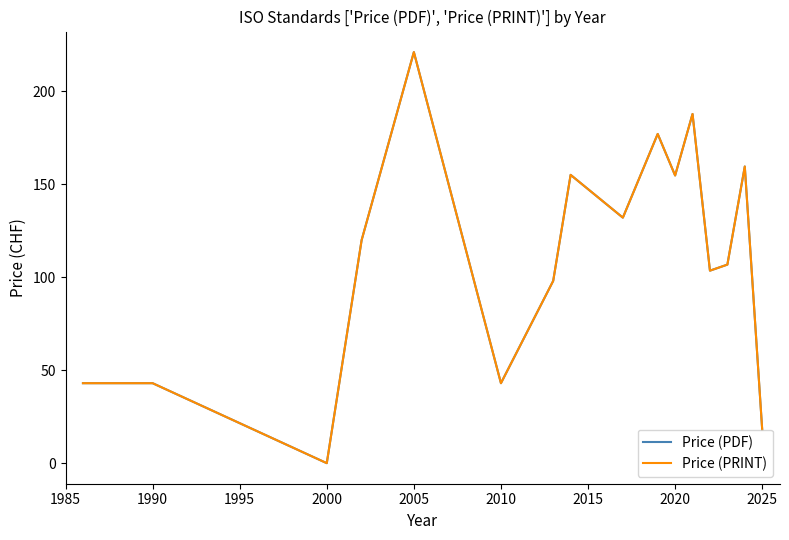

What is the greatest value displayed?

221.0